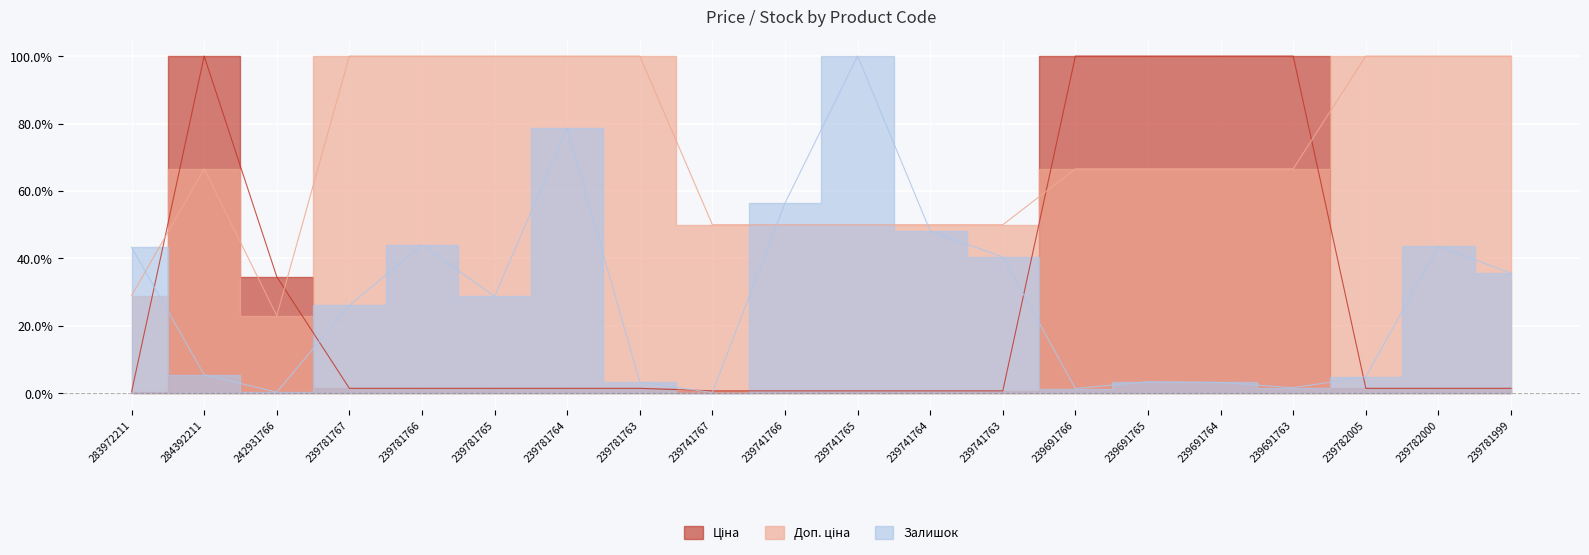

What is the difference between the highest and lowest values at 239781766?

98.5